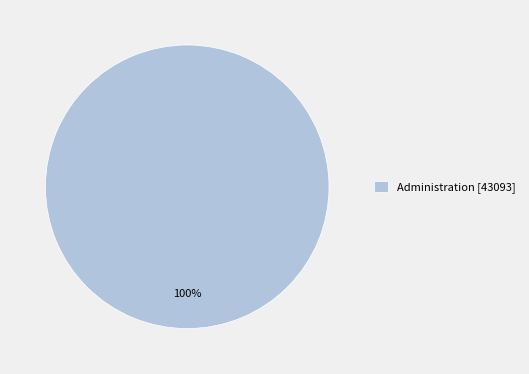

Count the number of slices in the pie.

1